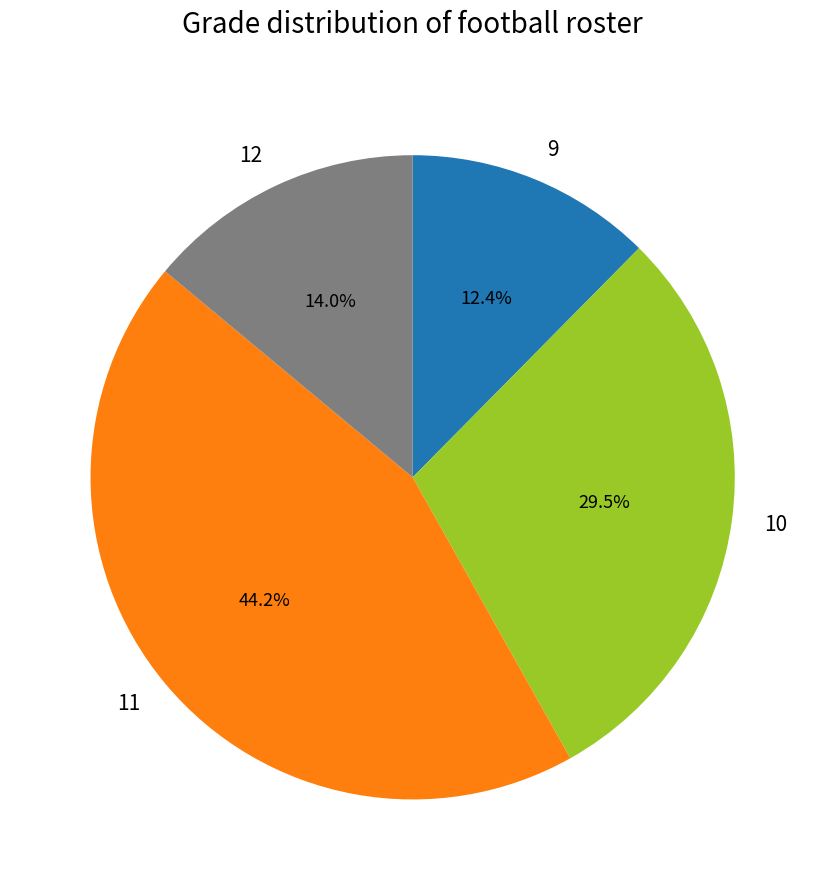

Approximately how many times larger is the value at 11 compared to 12?

3.2